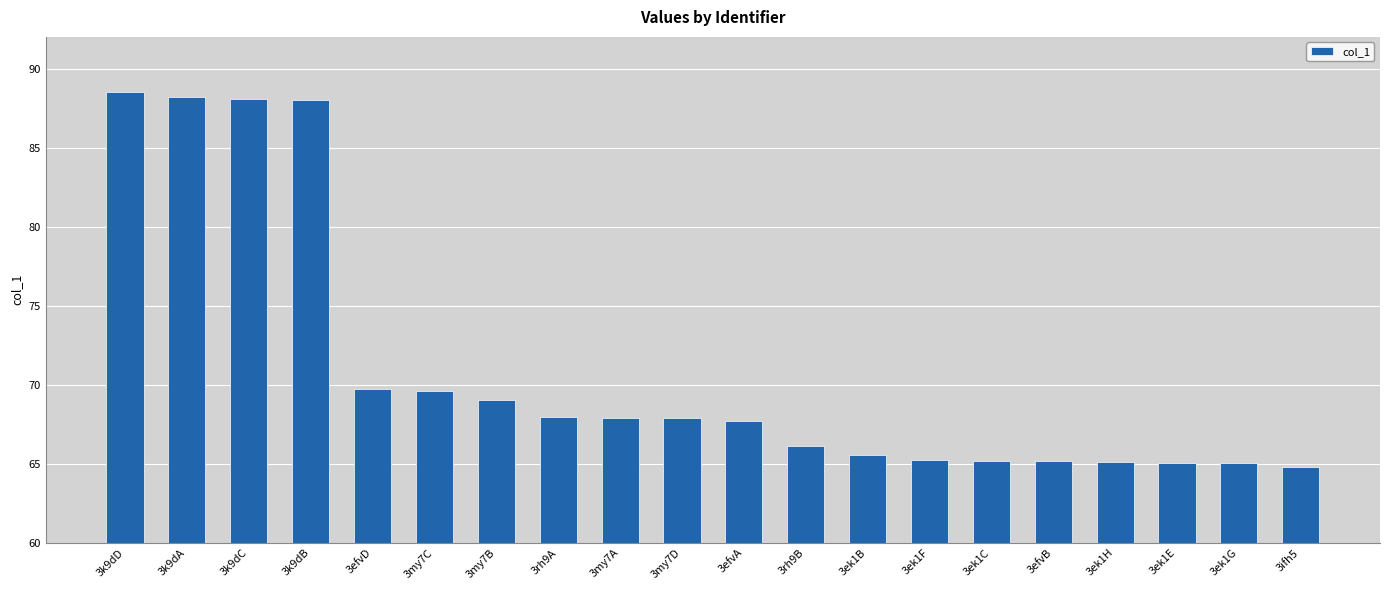

At which label does the data first exceed 67?

3k9dD